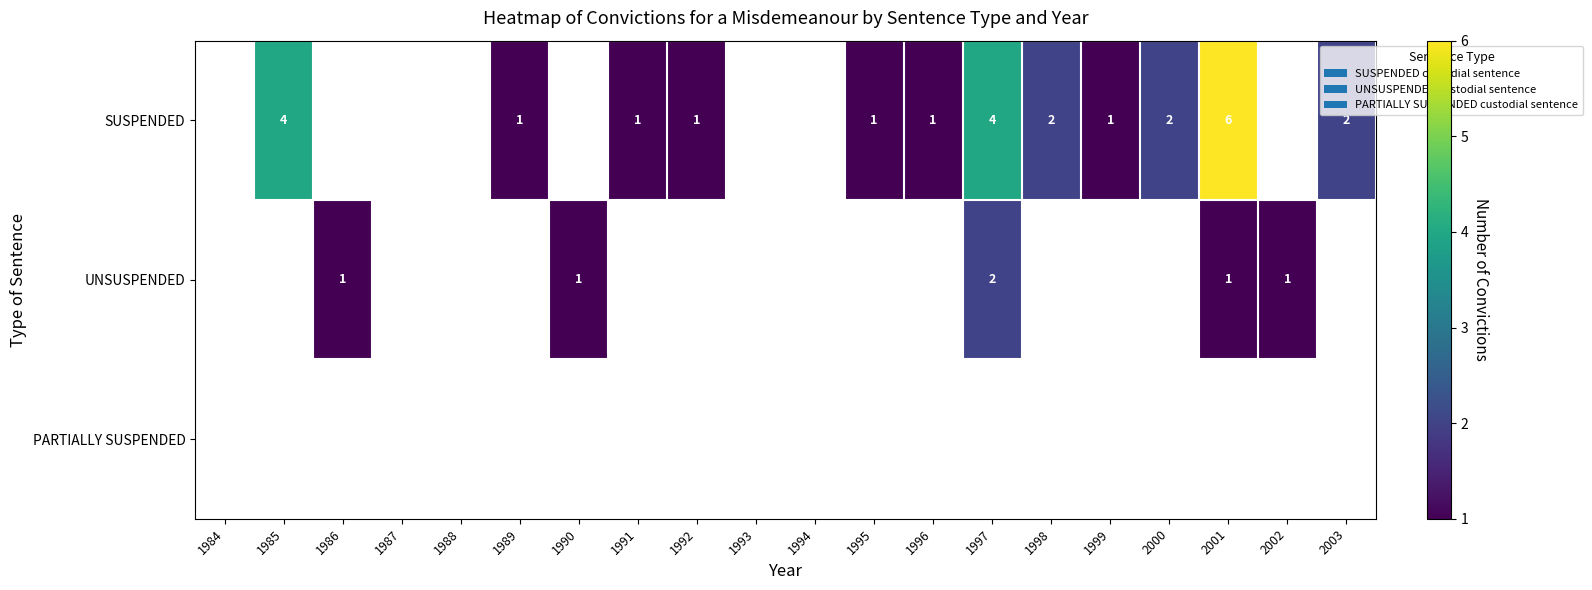

True or false: SUSPENDED has a value of 1 at 1992.

True